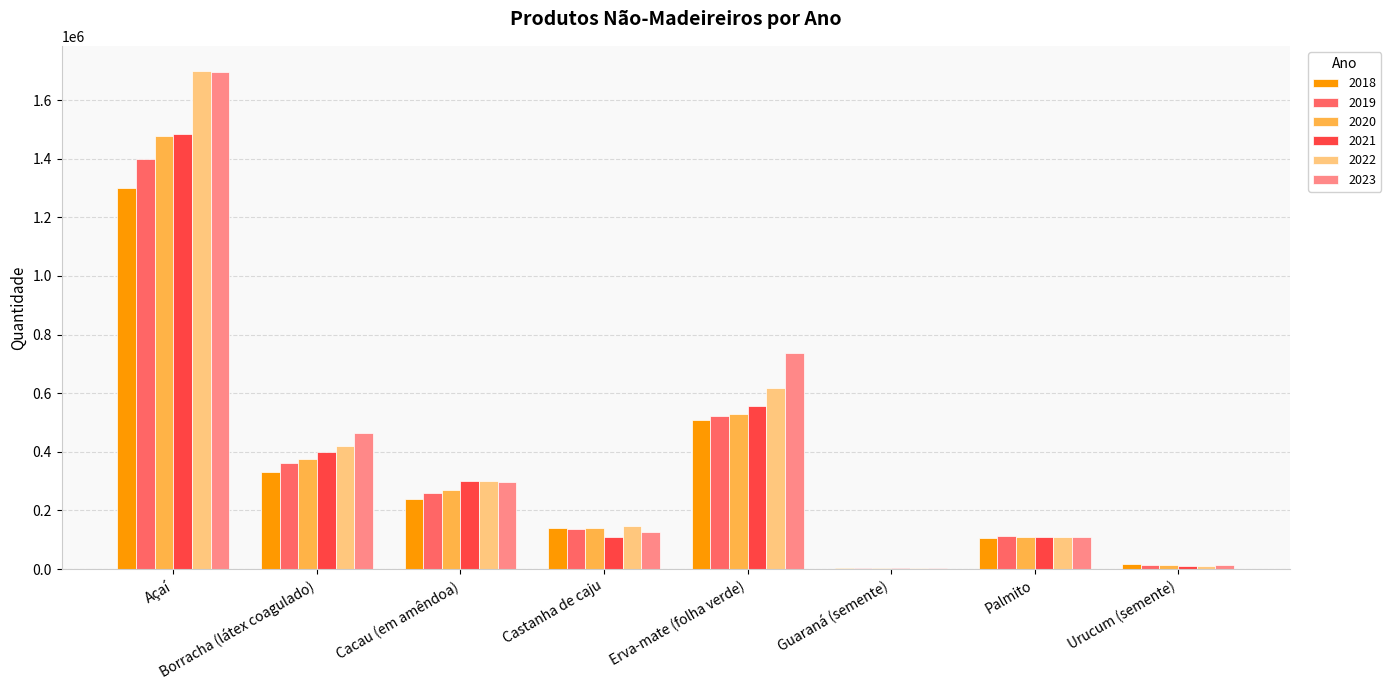

Is it true that 2021 equals 111012 at Castanha de caju?

True